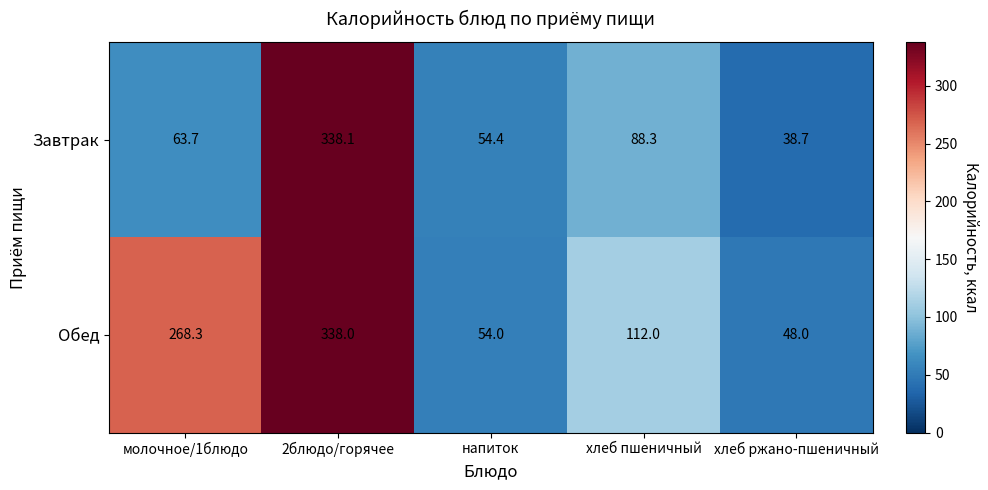

How many series are shown in this chart?

2